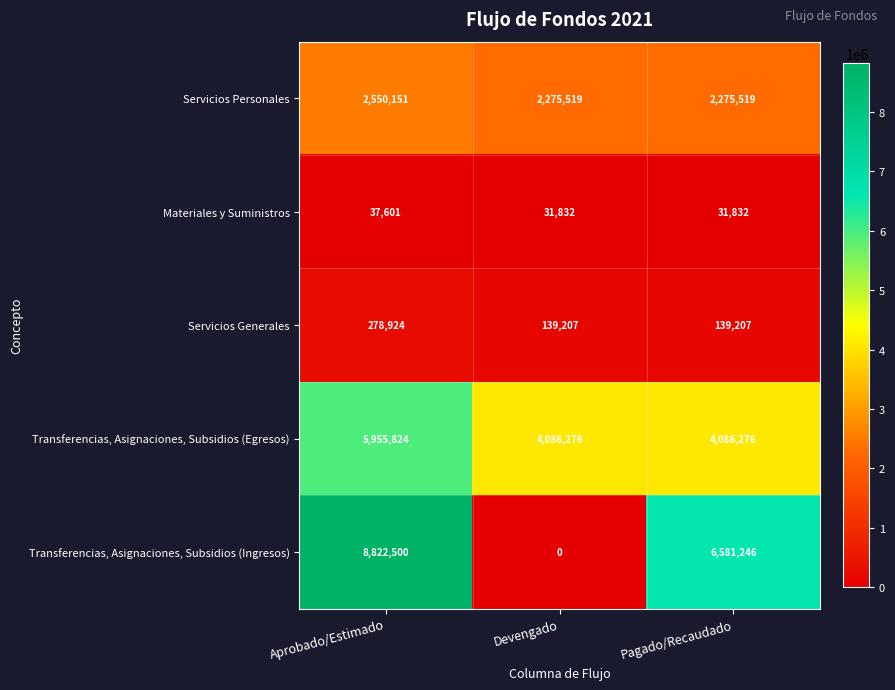

Which series has the largest total across all categories?

Transferencias, Asignaciones, Subsidios (Ingresos)